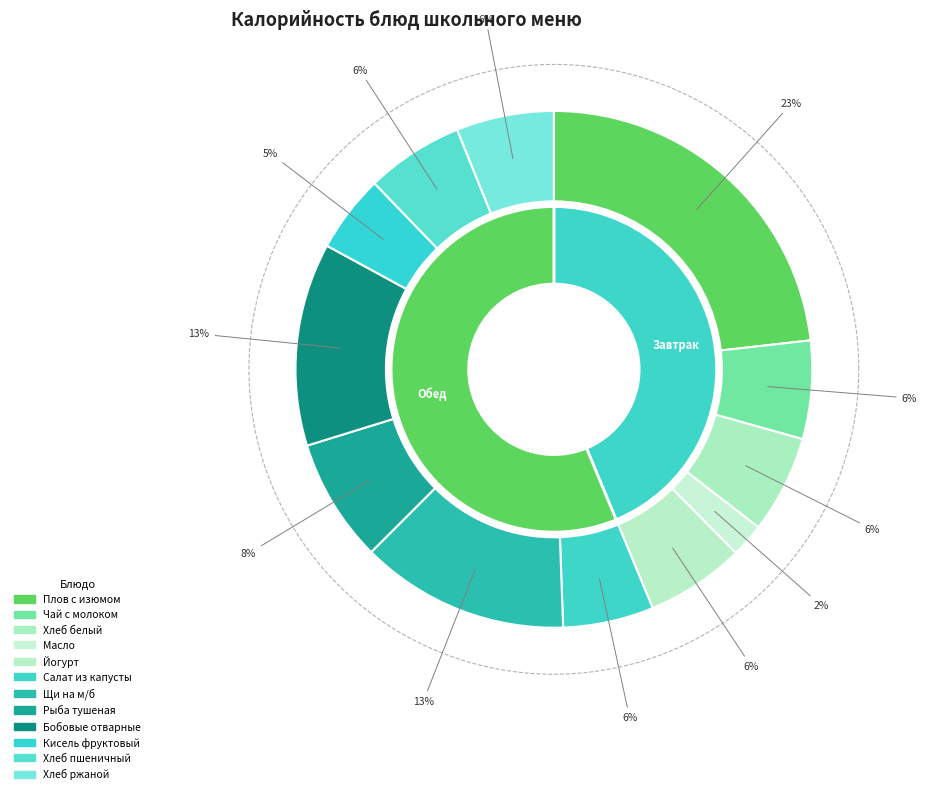

Approximately how many times larger is the value at Хлеб пшеничный compared to Щи на м/б?

0.5